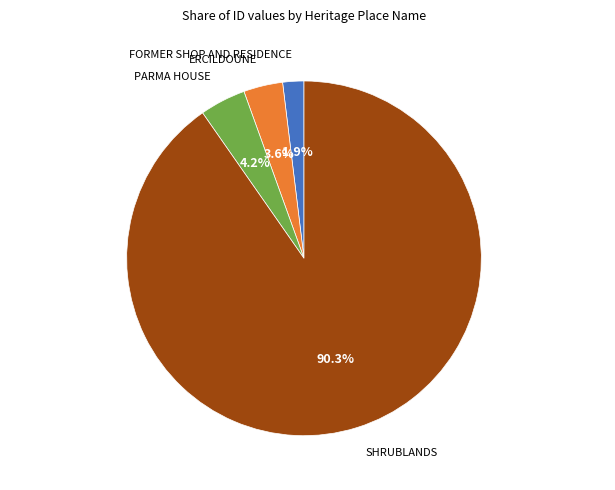

Rank the categories by value from highest to lowest.

SHRUBLANDS, PARMA HOUSE, ERCILDOUNE, FORMER SHOP AND RESIDENCE